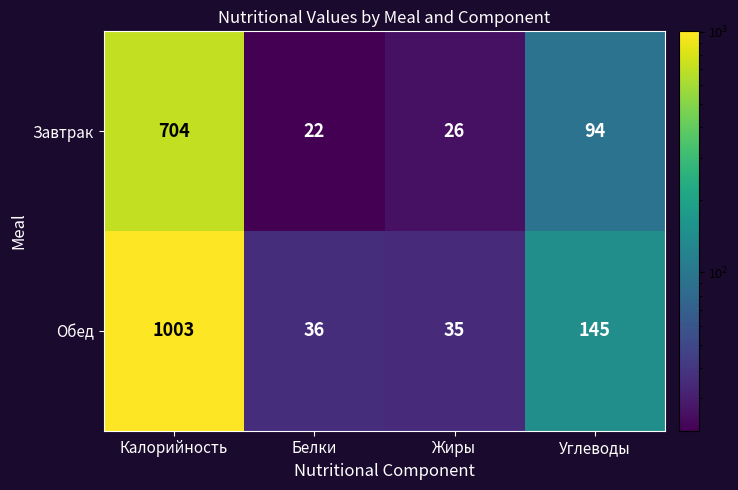

What is the approximate value of Обед at Калорийность, to the nearest 100?

1000